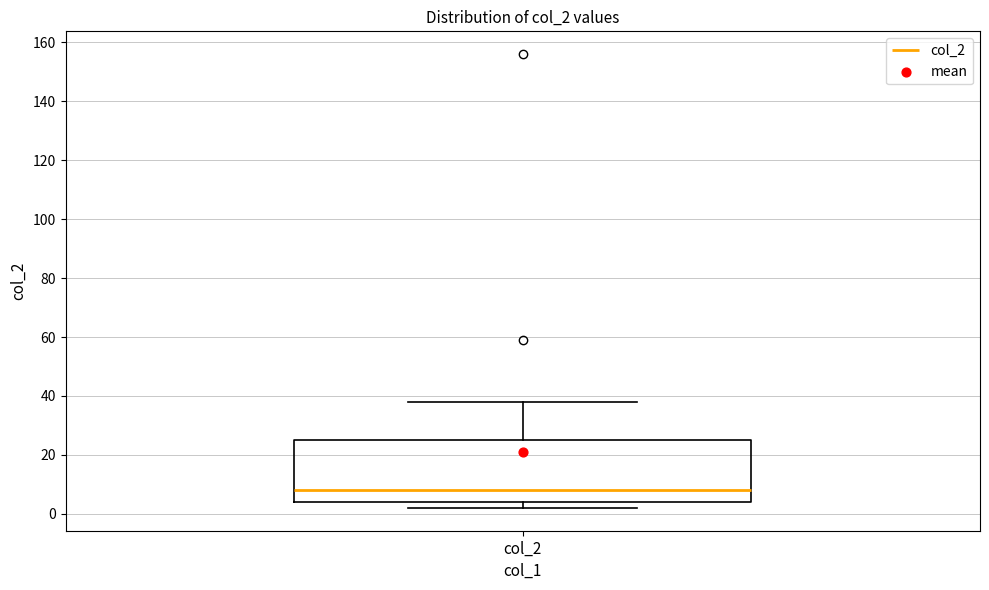

Transcribe this box plot: give where the median line is, the range the box spans, and where the two whiskers end, as read against the y-axis. The values are not printed on the chart, so give them approximately, as read against the axis.

median 8, box 4 to 26, whiskers 2 to 38